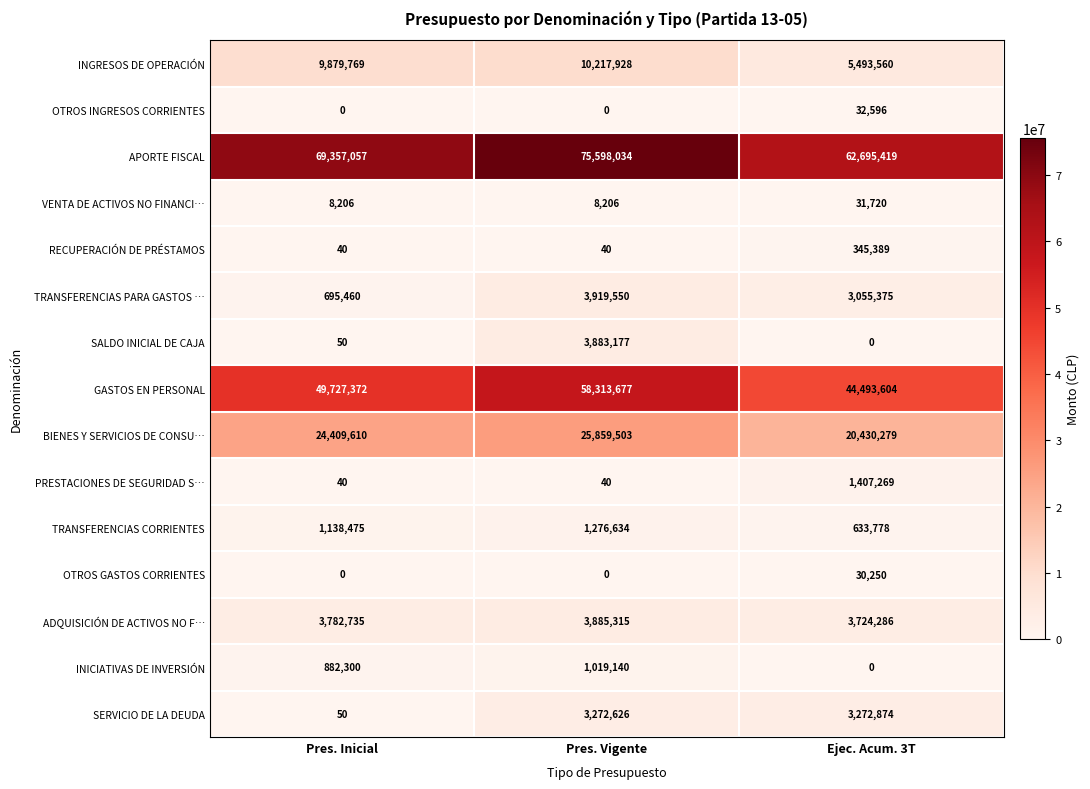

List the labels in order of APORTE FISCAL value, smallest first.

Ejec. Acum. 3T, Pres. Inicial, Pres. Vigente